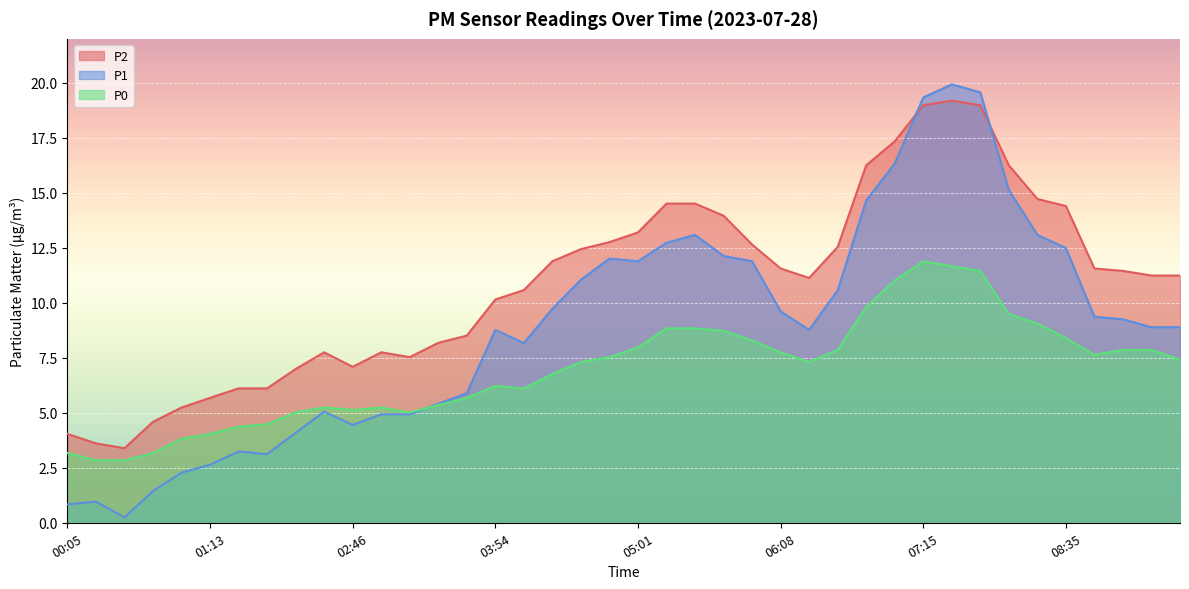

List the labels in order of P2 value, largest first.

07:28, 07:15, 07:55, 07:01, 06:48, 08:09, 08:22, 05:14, 05:28, 08:35, 05:41, 05:01, 04:47, 05:54, 06:35, 04:34, 04:20, 06:08, 08:49, 09:02, 09:16, 09:29, 06:21, 04:07, 03:54, 03:40, 03:27, 02:33, 03:00, 03:13, 02:46, 01:53, 01:26, 01:39, 01:13, 00:59, 00:46, 00:05, 00:19, 00:32